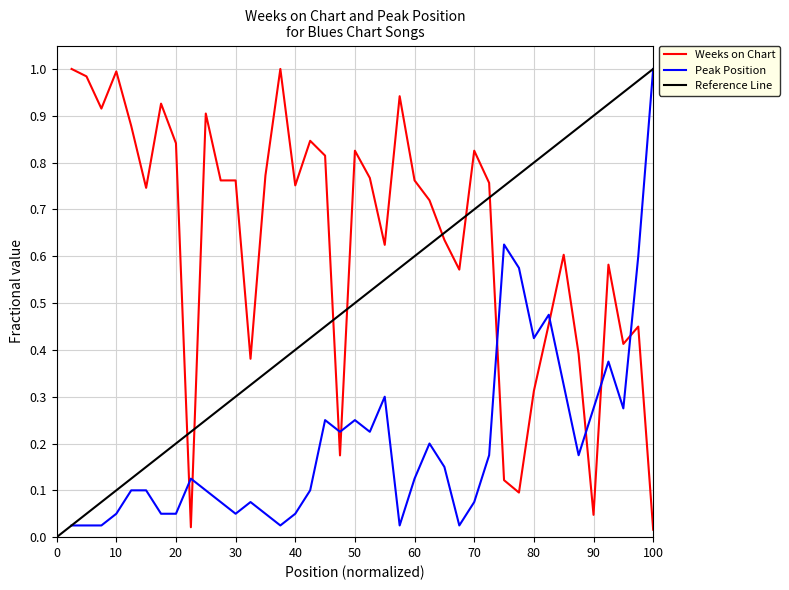

True or false: Weeks on Chart and Peak Position intersect in this chart.

True